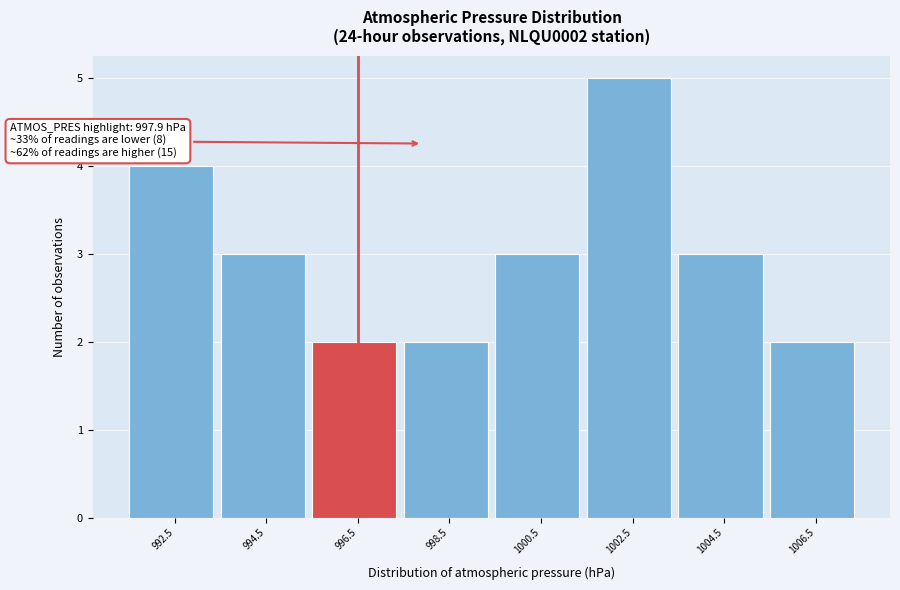

Reading right to left, list all the values displayed in this chart.

1006.5=2	1004.5=3	1002.5=5	1000.5=3	998.5=2	996.5=2	994.5=3	992.5=4